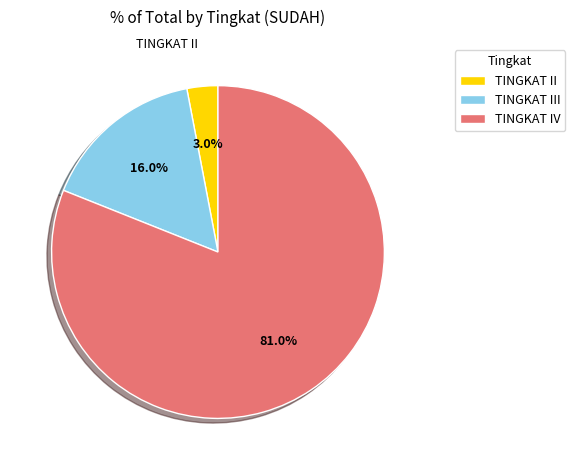

To the nearest percent, what portion does TINGKAT II represent?

3%